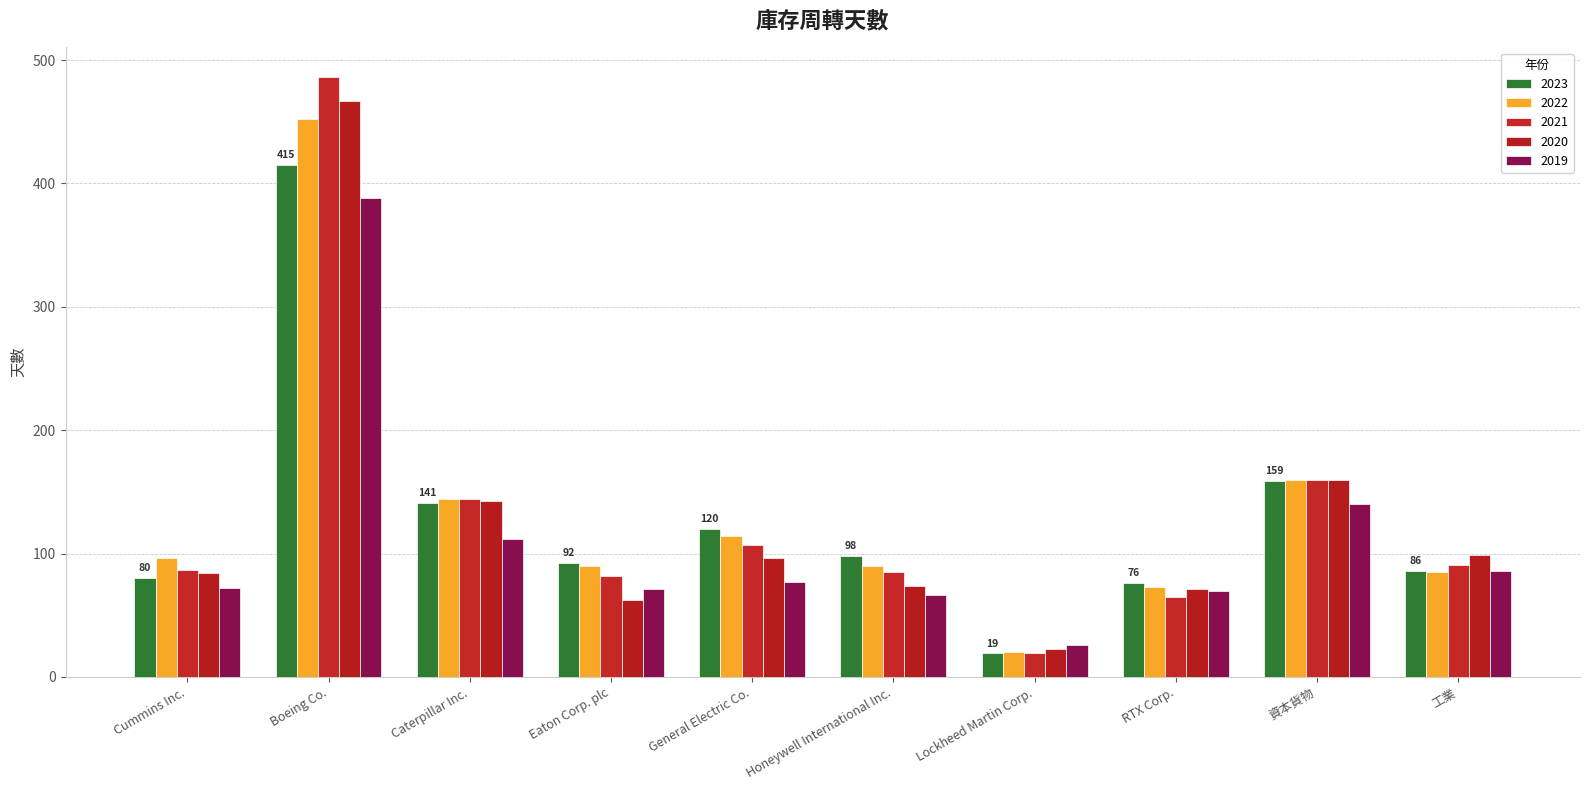

Rank the series at RTX Corp. from lowest to highest value.

2021-12-31, 2019-12-31, 2020-12-31, 2022-12-31, 2023-12-31